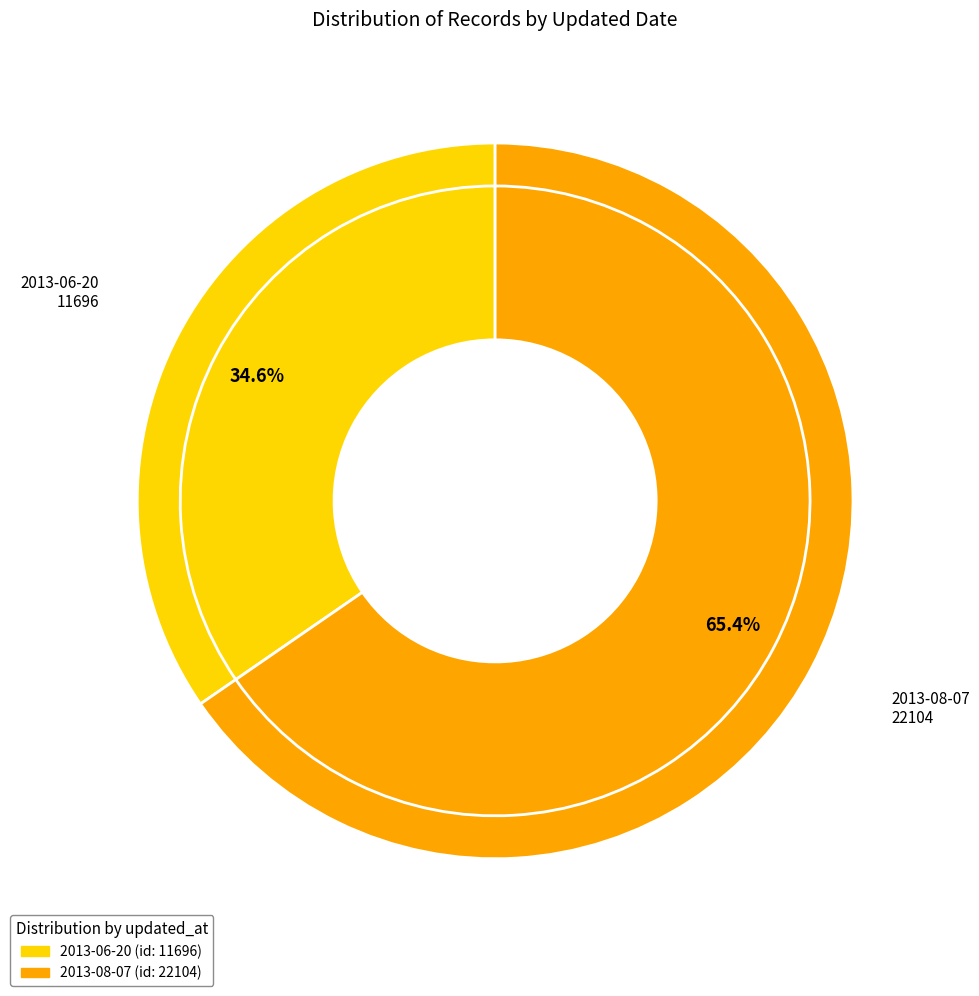

Between 2013-06-20 and 2013-08-07, which is larger?

2013-08-07